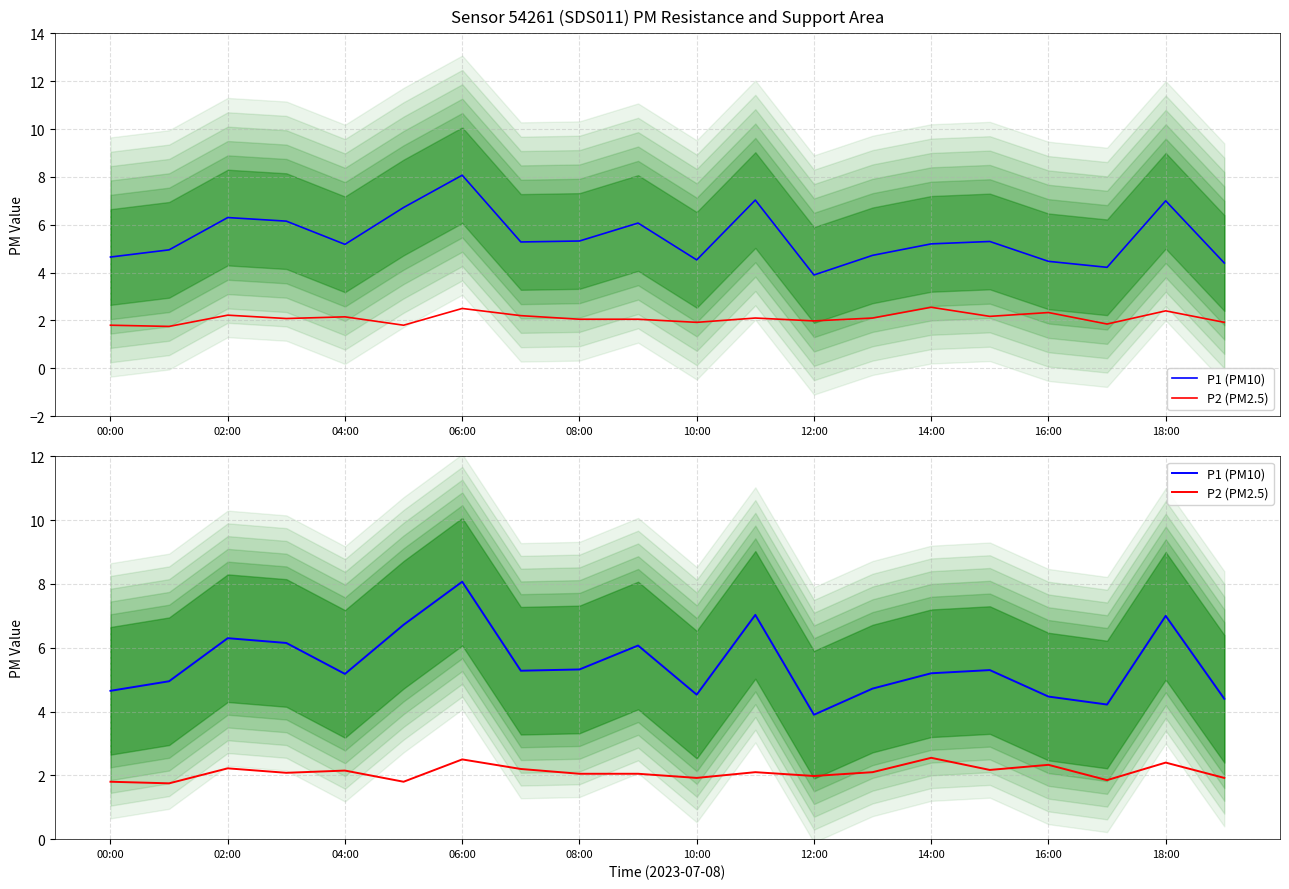

Which series has the widest spread of values?

P1 (PM10)